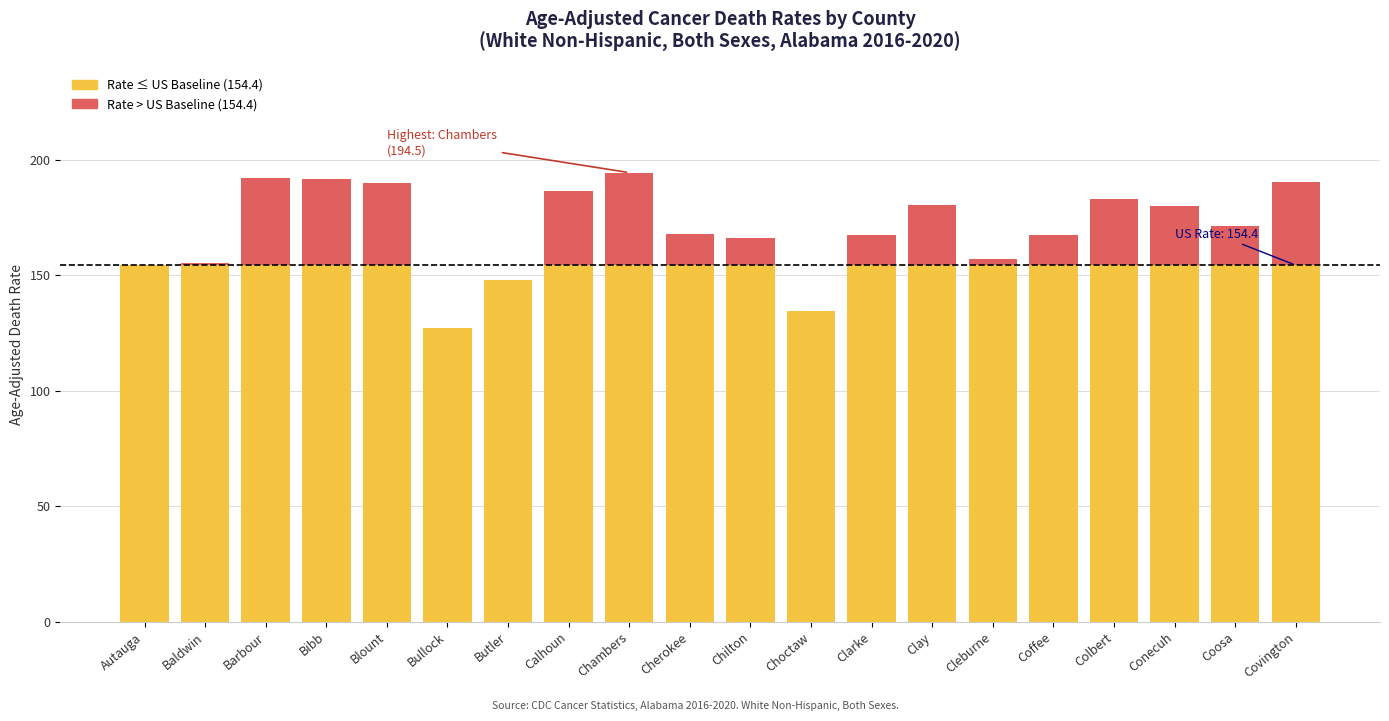

What is the total value across all series at Covington?

190.4